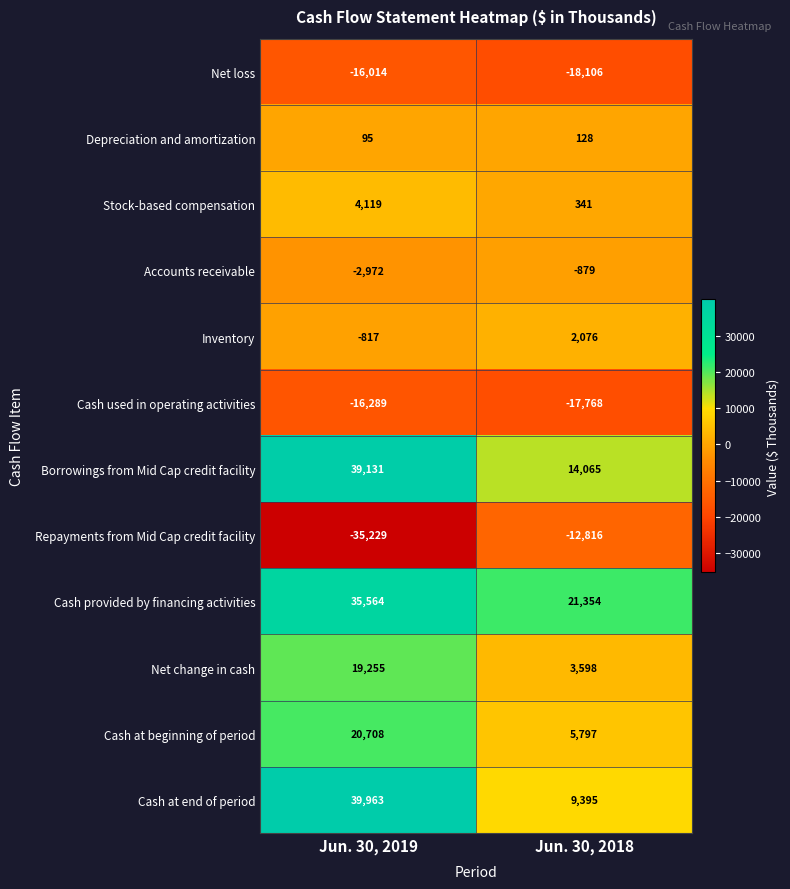

What is the spread (max minus min) of values at Jun. 30, 2018?

39460